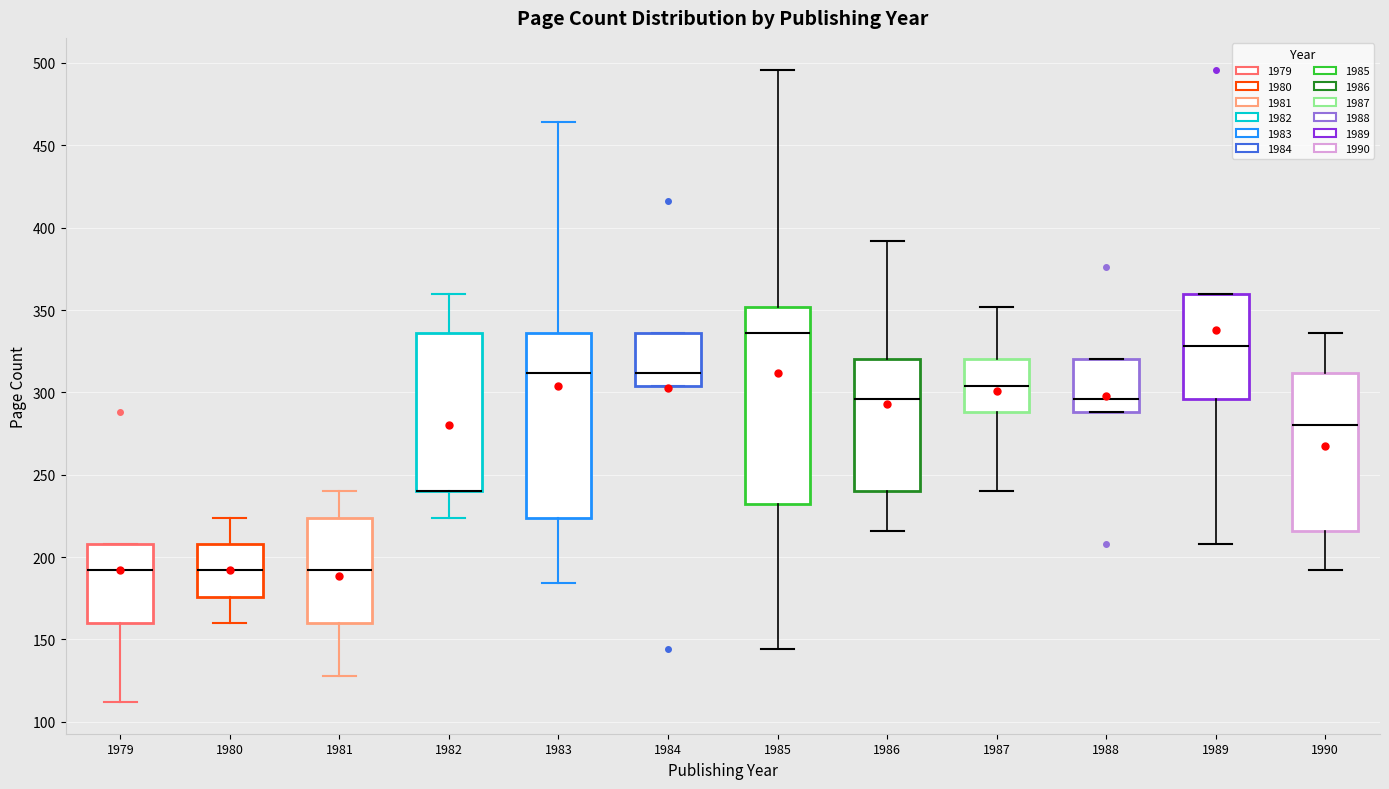

Reading left to right, transcribe this box plot: for each box, give where its median line is, the range the box spans, and where its two whiskers end, as read against the y-axis. The values are not printed on the chart, so give them approximately, as read against the axis.

1979: median 190, box 160 to 210, whiskers 110 to 210
1980: median 190, box 175 to 210, whiskers 160 to 225
1981: median 190, box 160 to 225, whiskers 130 to 240
1982: median 240 (drawn on the box's lower edge), box 240 to 335, whiskers 225 to 360
1983: median 310, box 225 to 335, whiskers 185 to 465
1984: median 310, box 305 to 335, whiskers 305 to 335
1985: median 335, box 230 to 350, whiskers 145 to 495
1986: median 295, box 240 to 320, whiskers 215 to 390
1987: median 305, box 290 to 320, whiskers 240 to 350
1988: median 295, box 290 to 320, whiskers 290 to 320
1989: median 330, box 295 to 360, whiskers 210 to 360
1990: median 280, box 215 to 310, whiskers 190 to 335